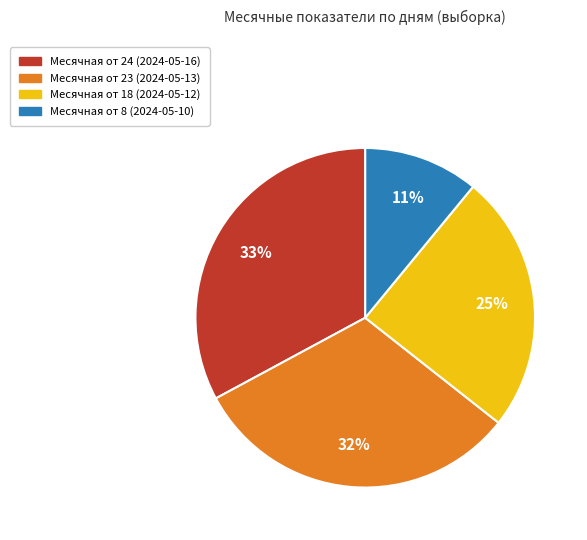

Does any single category account for the majority?

No